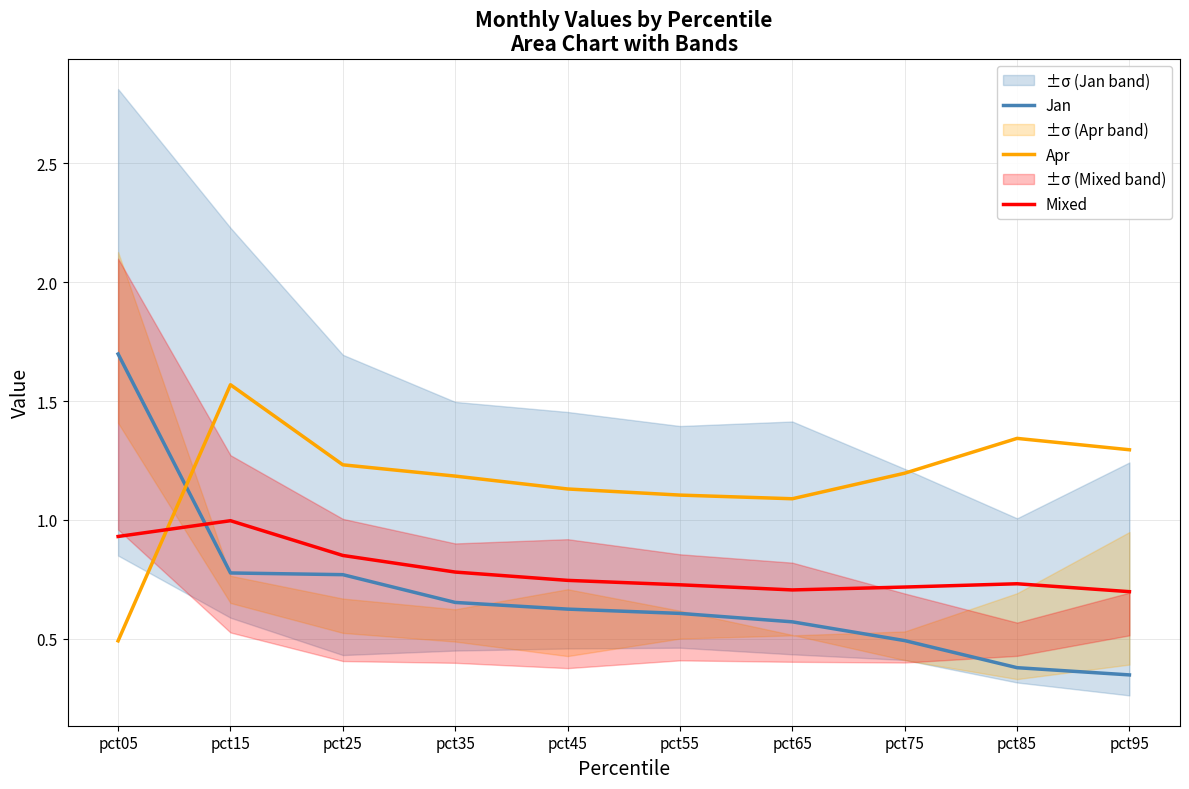

At pct35, list the series in order from smallest to largest.

Jan, Mixed, Apr